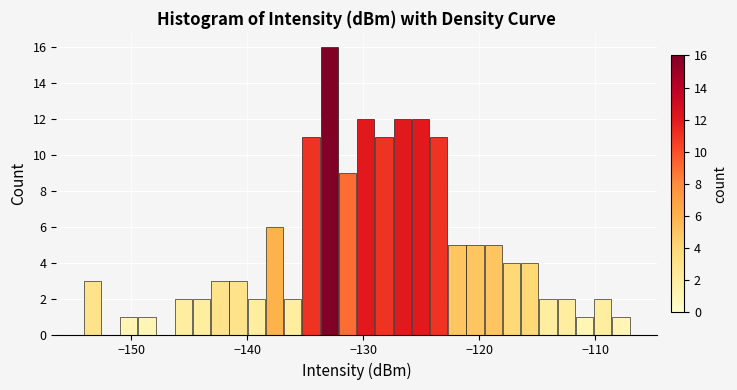

Around what value on the x-axis is the tallest bar? Give the approximate position of its centre, as read against the axis.

-133